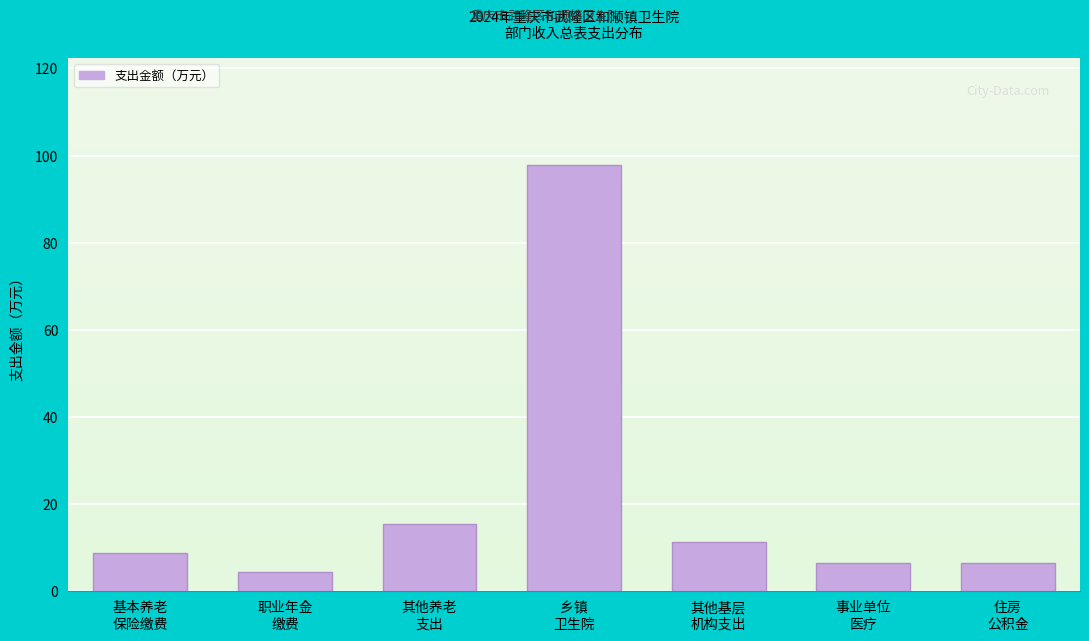

Reading right to left, list all the values displayed in this chart.

6.5	6.5	11.2	97.9	15.4	4.3	8.7